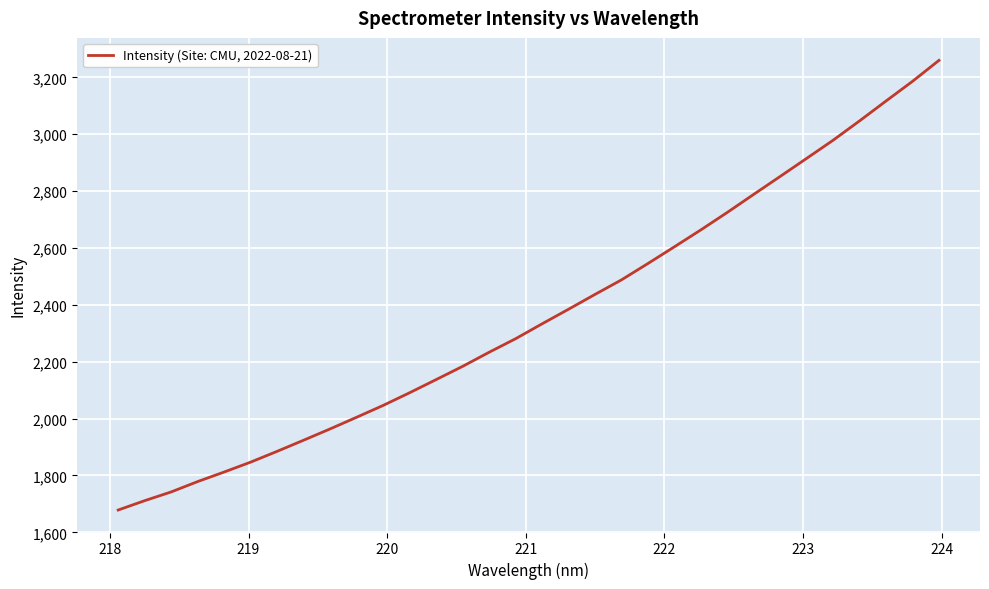

What is the minimum value shown in the chart?

1678.4